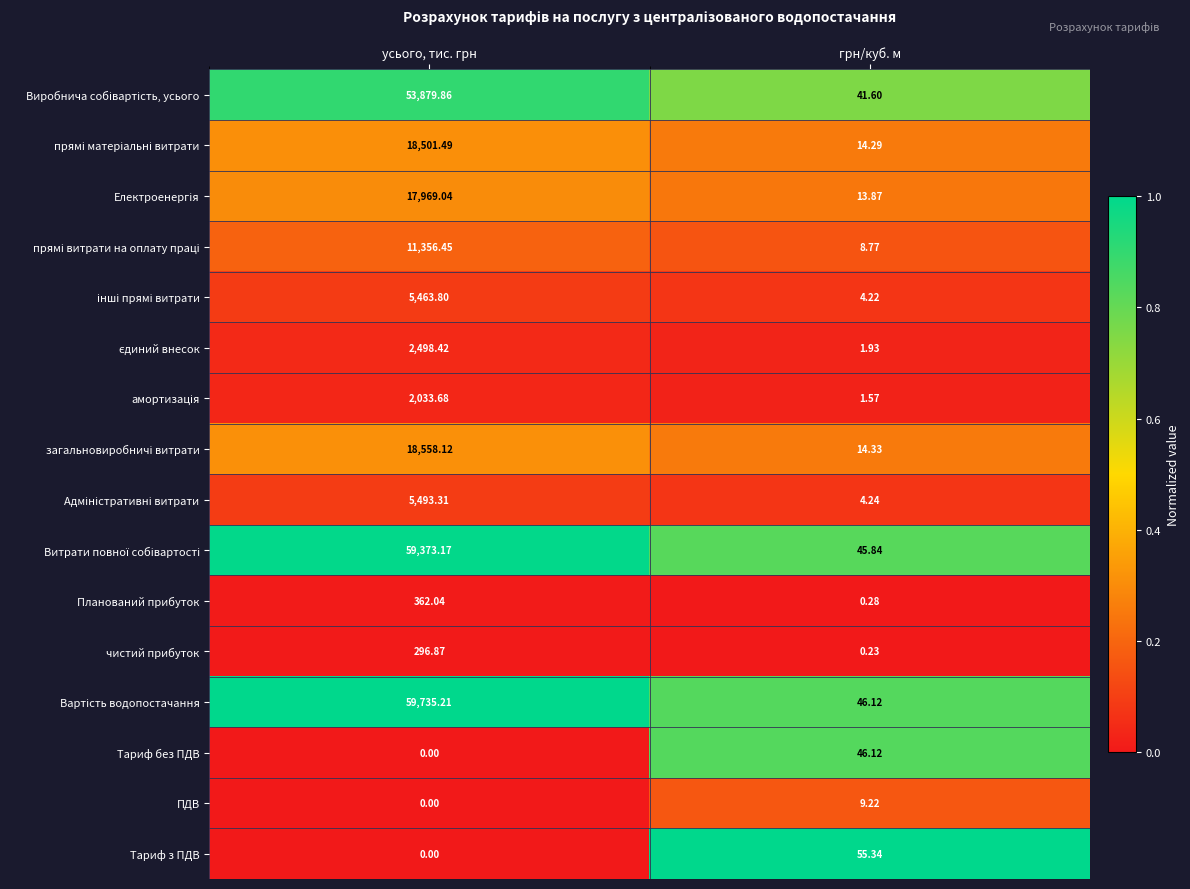

What is the difference between the highest and lowest values at усього, тис. грн?

59735.2